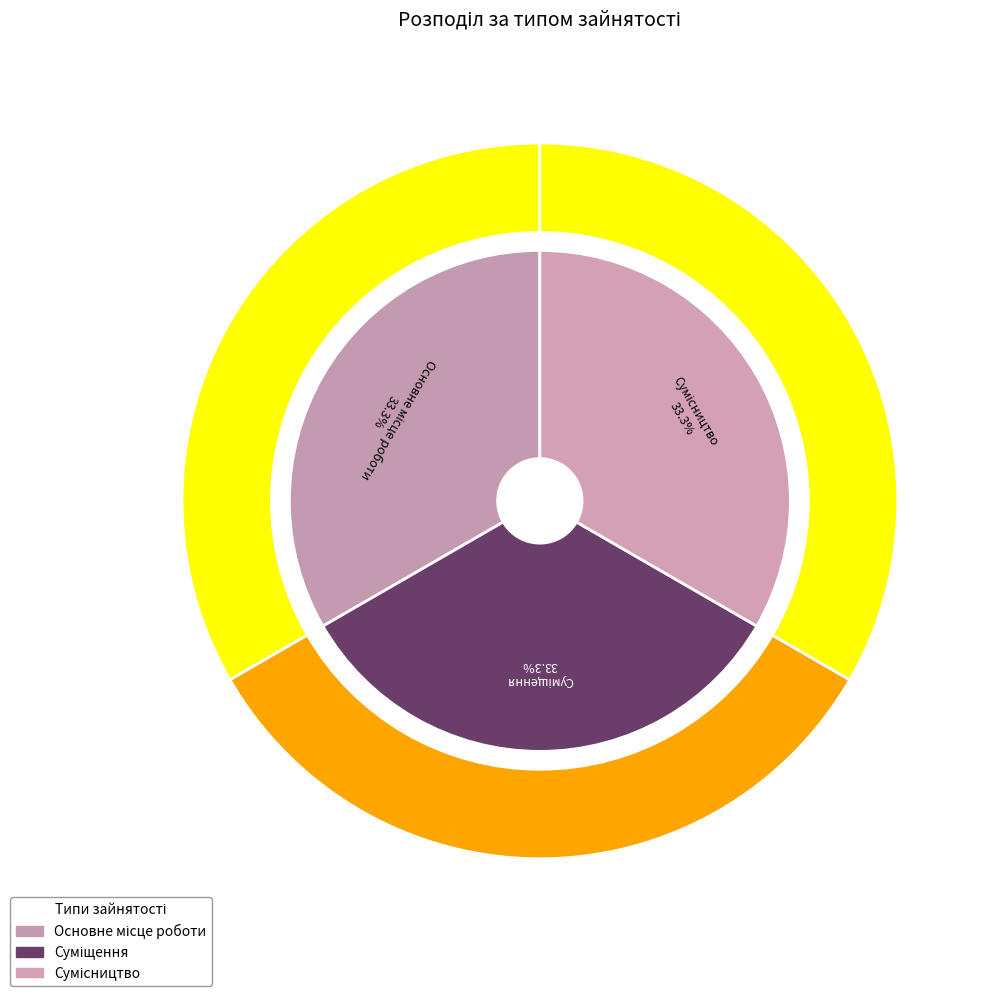

Between Суміщення and Сумісництво, which is larger?

Сумісництво